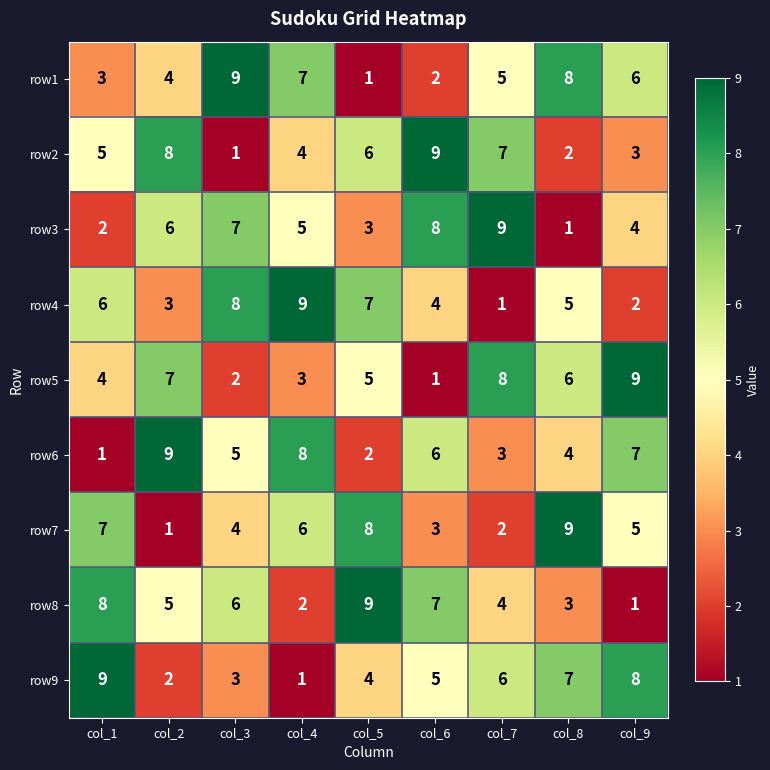

What is the approximate value of row8 at col_1?

8